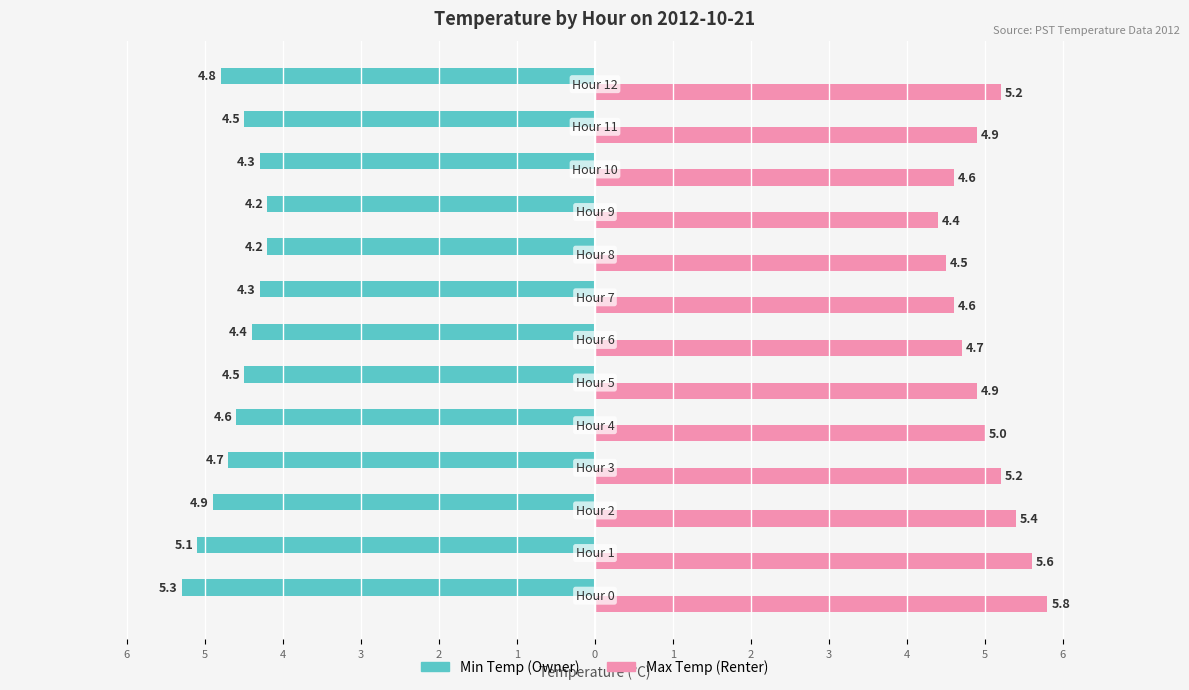

What are all the series names shown in the legend?

Min Temp (Owner), Max Temp (Renter)